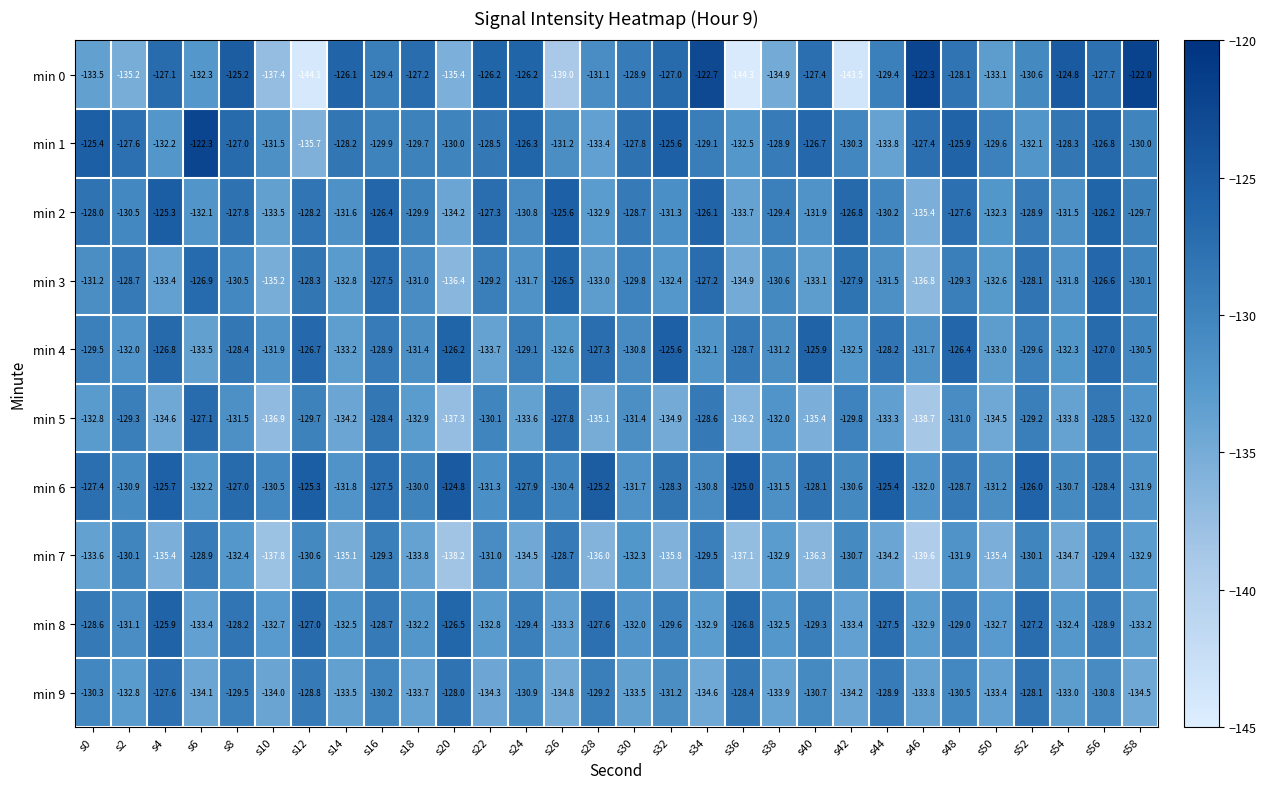

Which series has the widest spread of values?

min 0